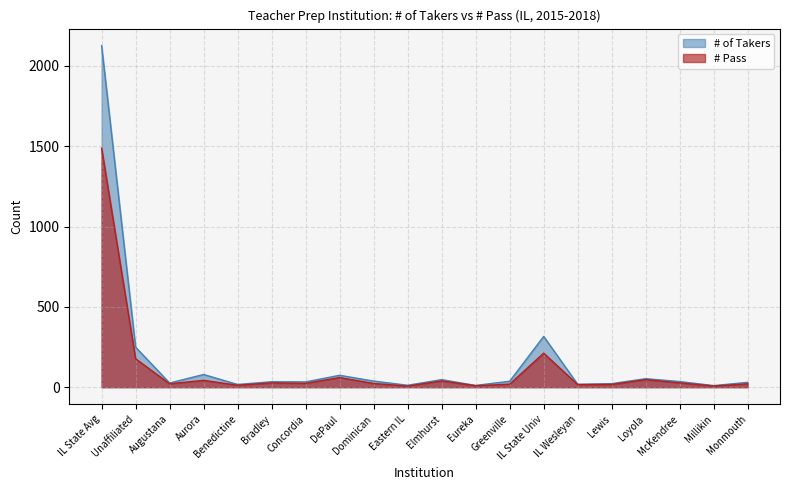

True or false: # of Takers and # Pass intersect in this chart.

False